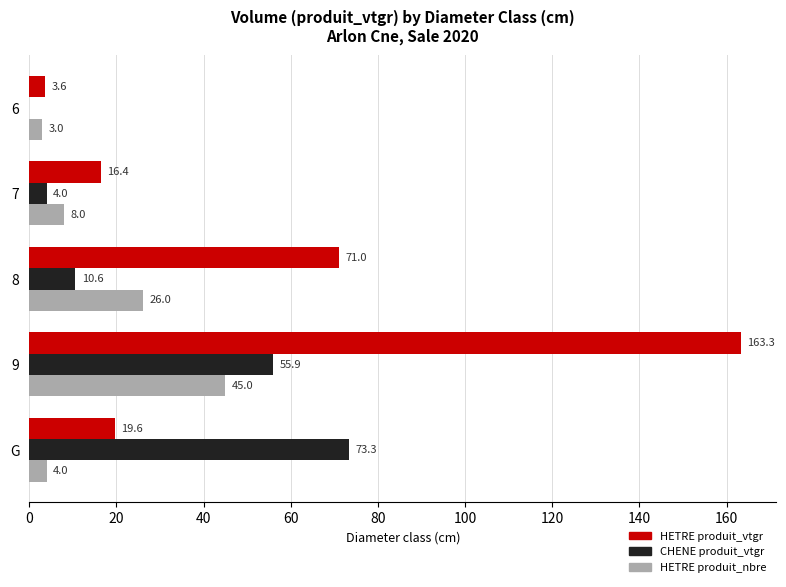

Which series changed the most between 8 and 9?

HETRE produit_vtgr